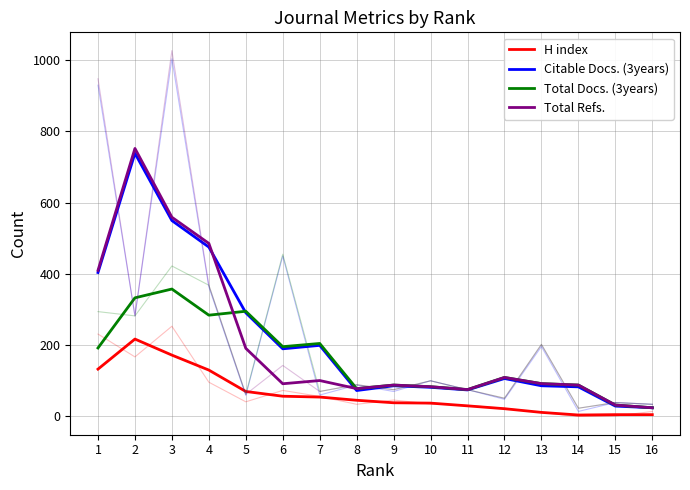

True or false: H index and Total Refs. intersect in this chart.

False